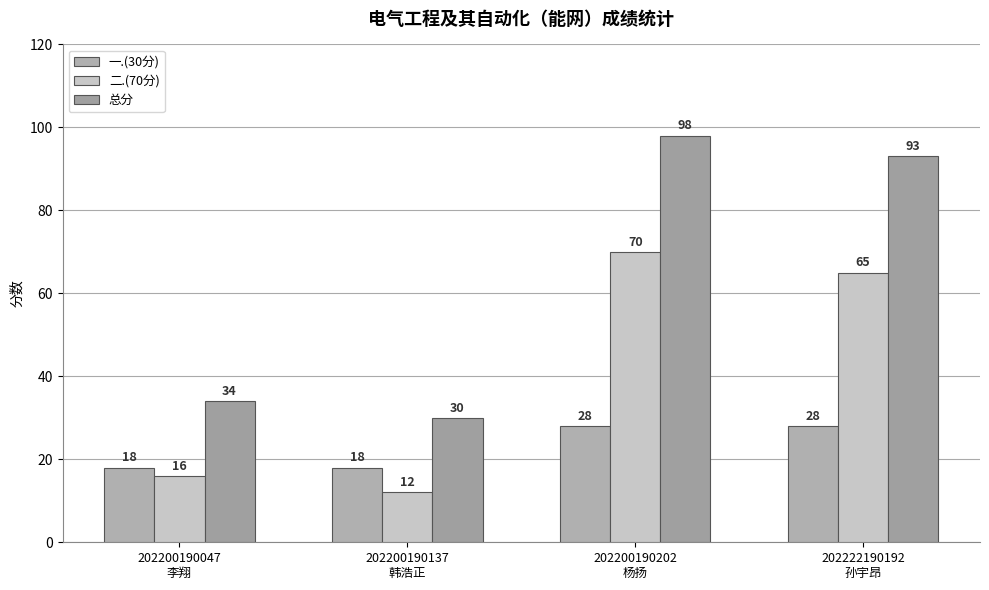

What is the minimum value shown in the chart?

12